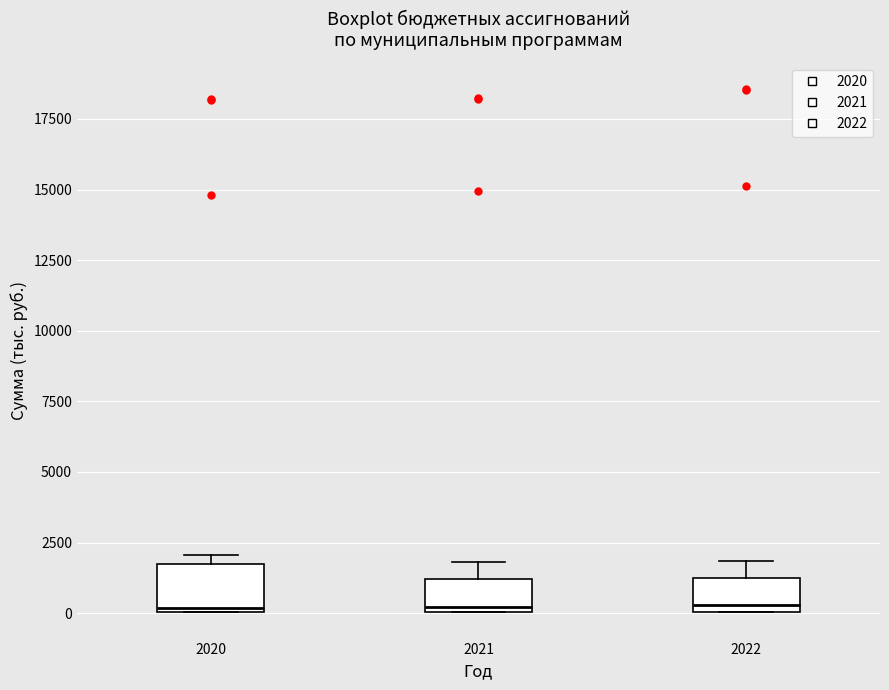

Reading left to right, transcribe this box plot: for each box, give where its median line is, the range the box spans, and where its two whiskers end, as read against the y-axis. The values are not printed on the chart, so give them approximately, as read against the axis.

2020: median 0, box 0 to 2000, whiskers 0 to 2000 (just above the box's upper edge)
2021: median 0 (just above the box's lower edge), box 0 to 1000, whiskers 0 to 2000
2022: median 500, box 0 to 1000, whiskers 0 to 2000